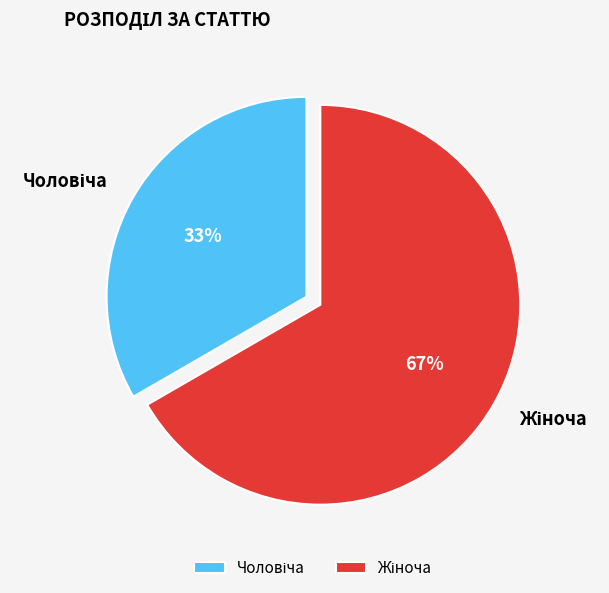

Does any single category account for the majority?

Yes